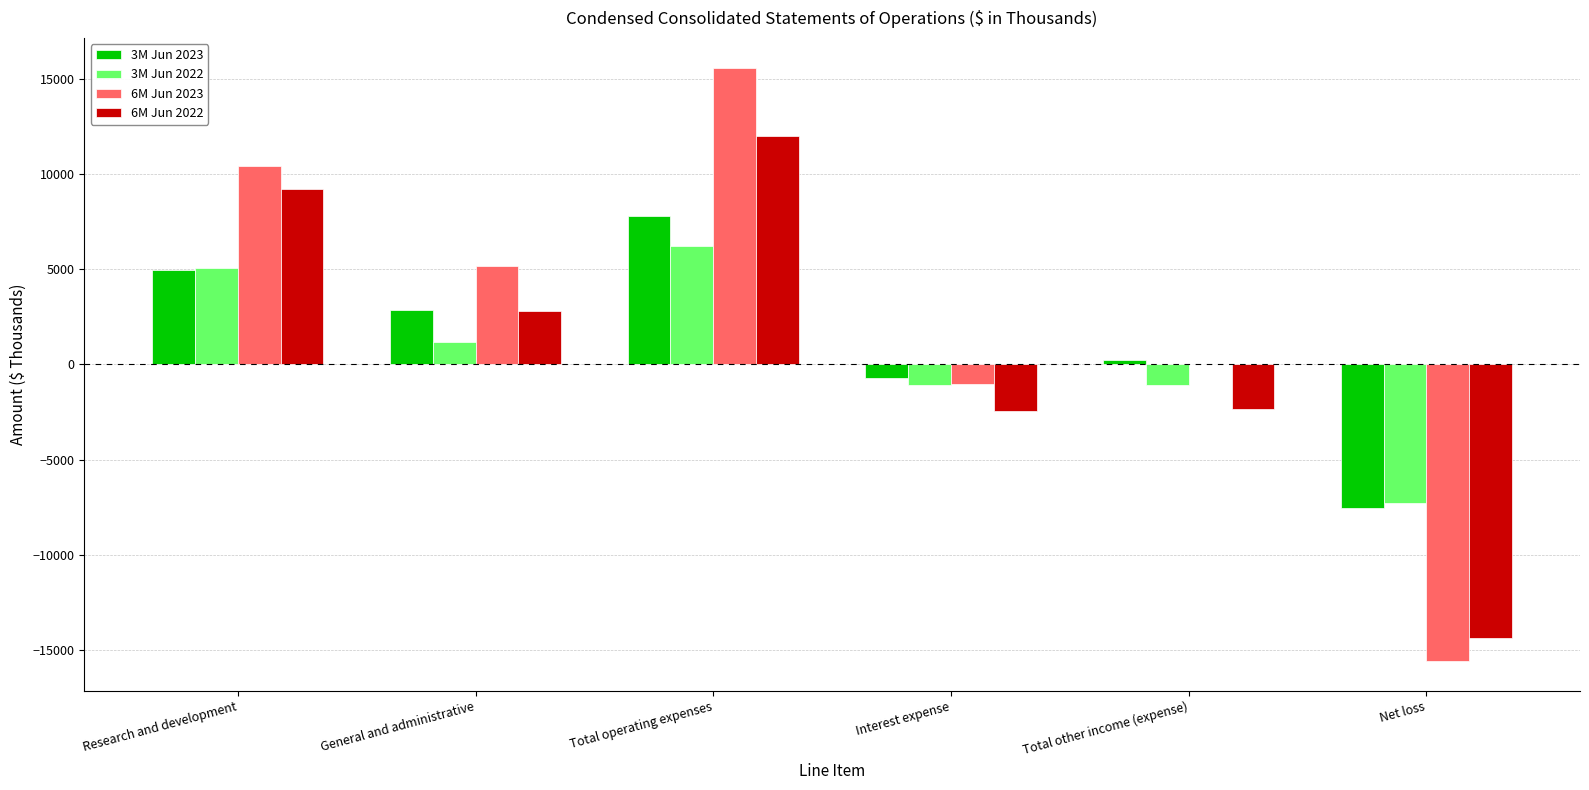

Which series changed the most between General and administrative and Total operating expenses?

6M Jun 2023